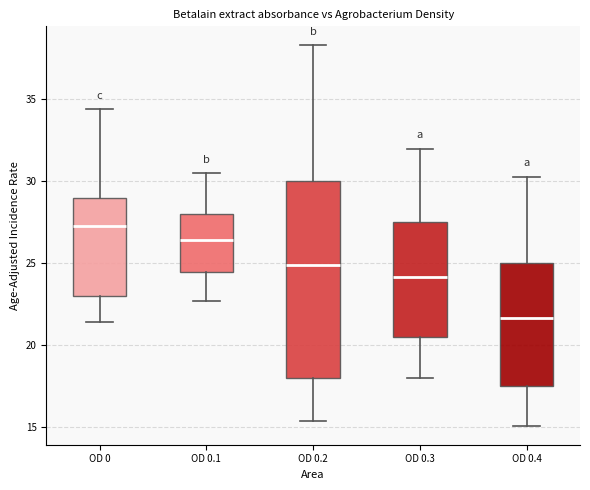

Where does the lower whisker of the box for OD 0.2 end on the y-axis? The values are not printed on the chart, so give them approximately, as read against the axis.

15.5